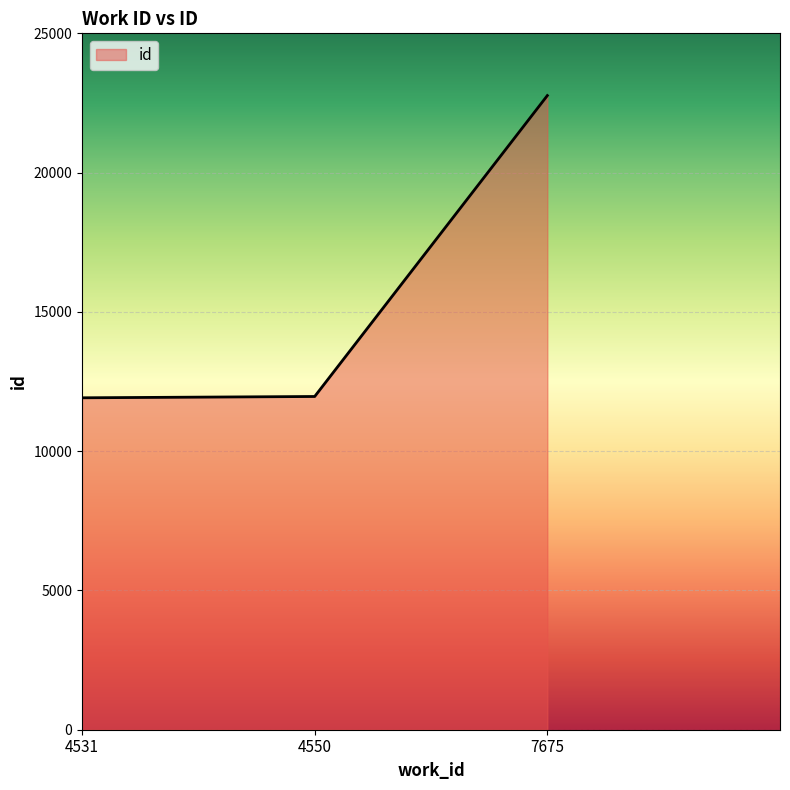

Where is the data nearest to the value 17341?

4550